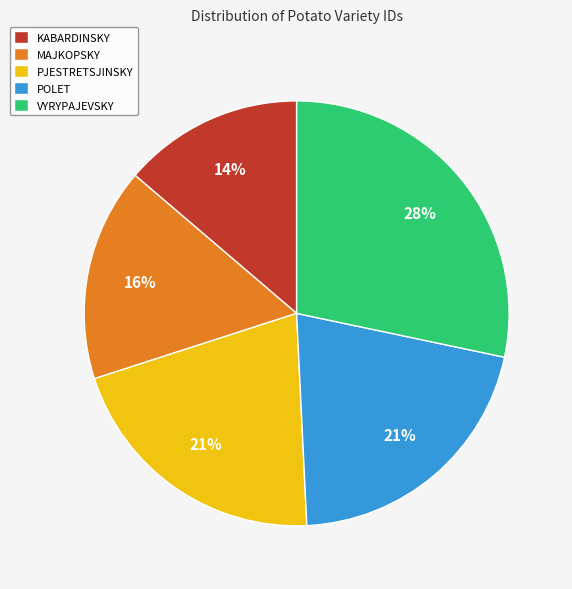

Which slice is the smallest?

KABARDINSKY